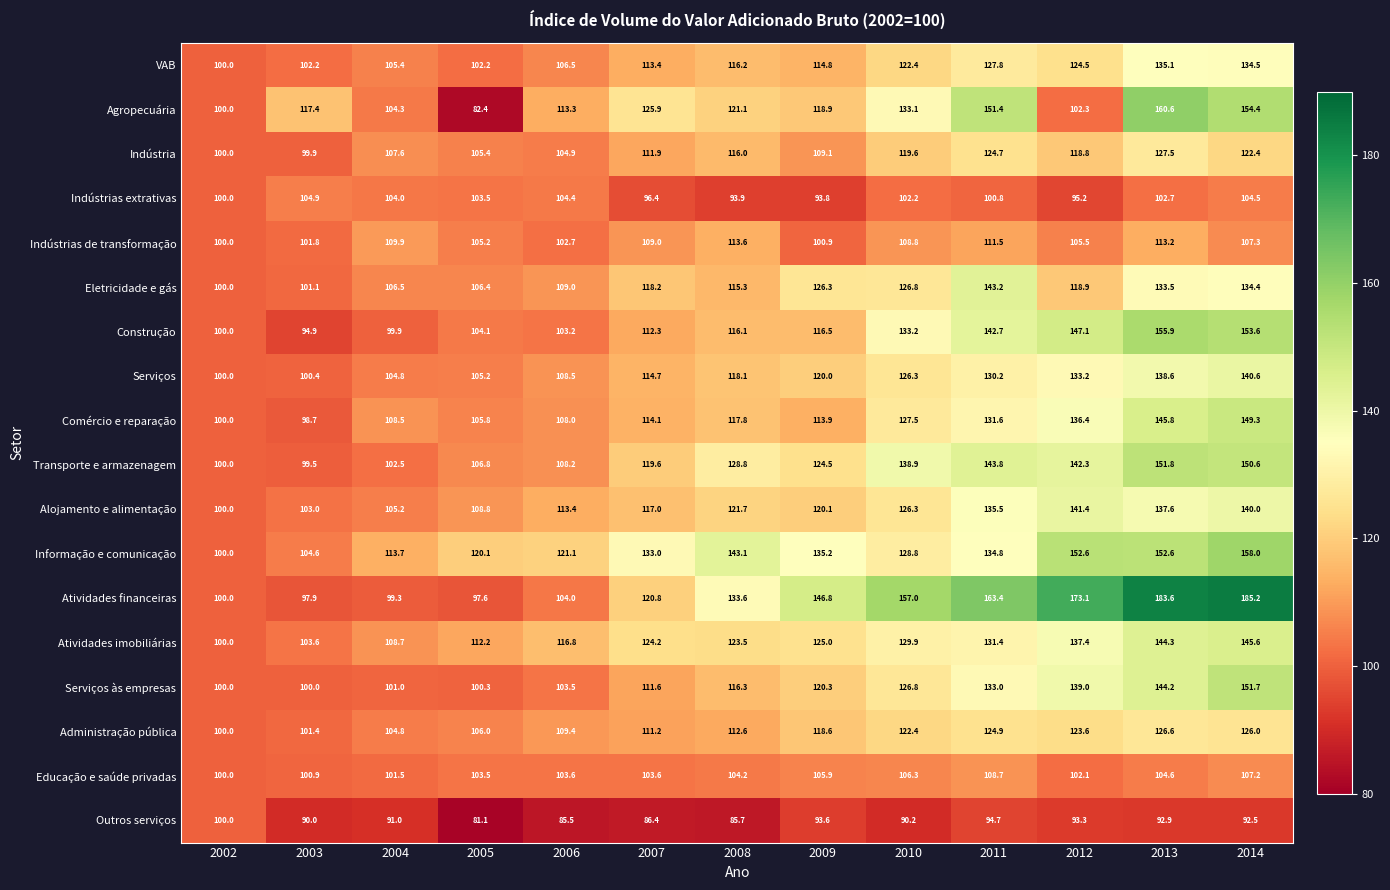

What is the difference between the Eletricidade e gás values at 2005 and 2014?

28.0